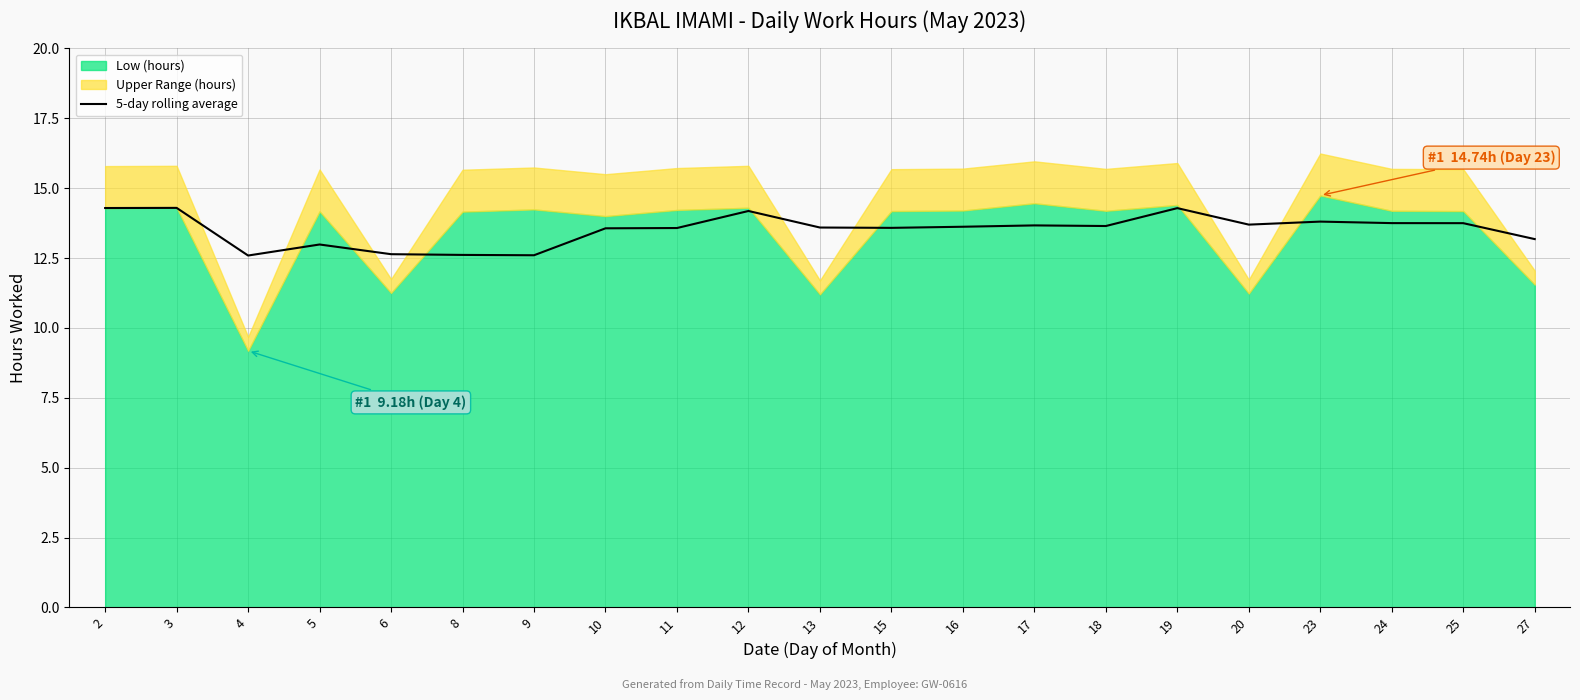

True or false: there are more than 1 points higher than both neighbors.

True